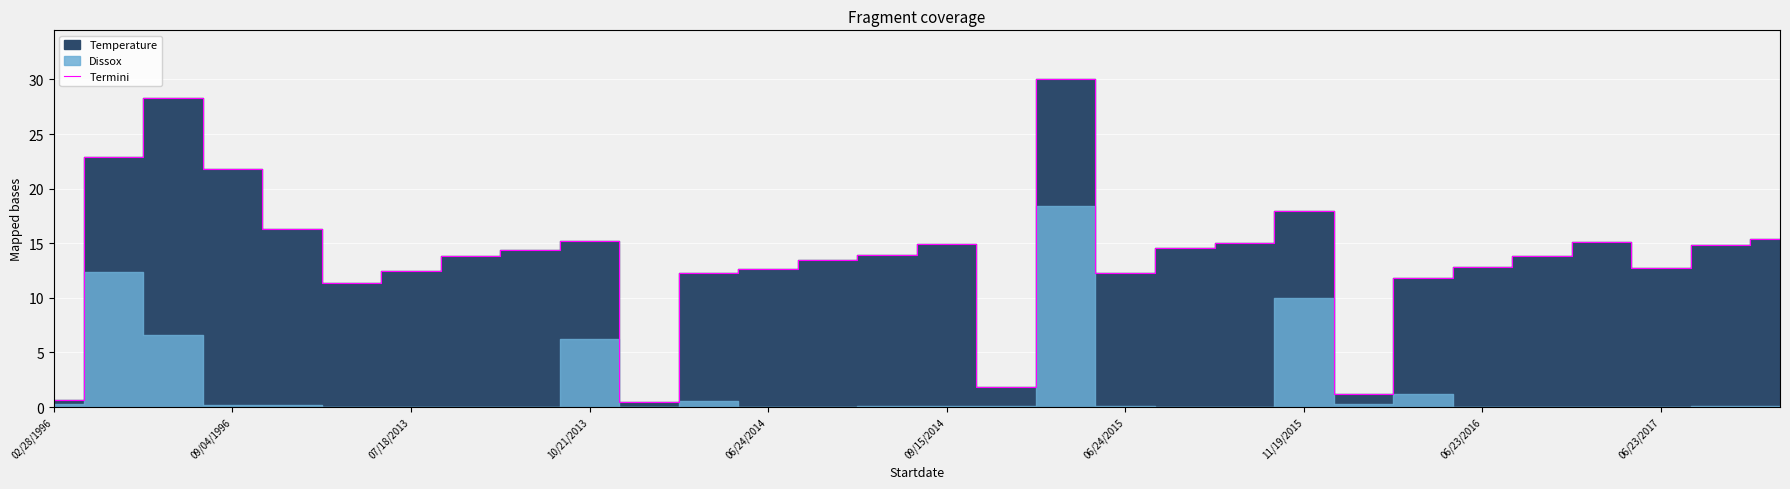

What is the sum of all values?

414.2